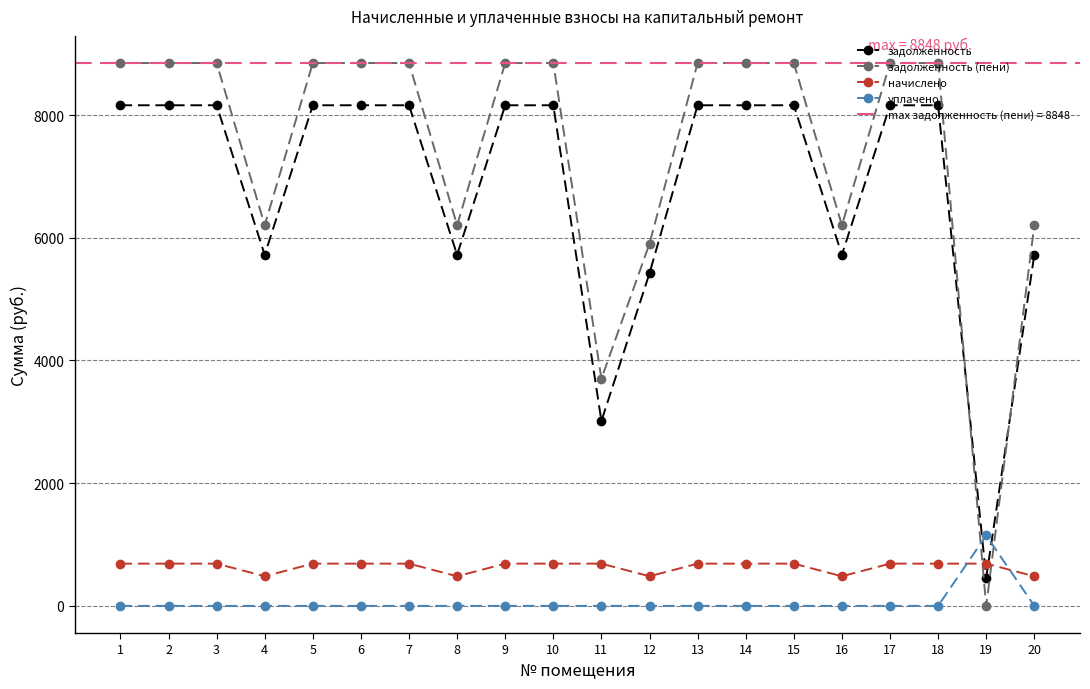

What is the sum of the начислено values at 19 and 16?

1171.3